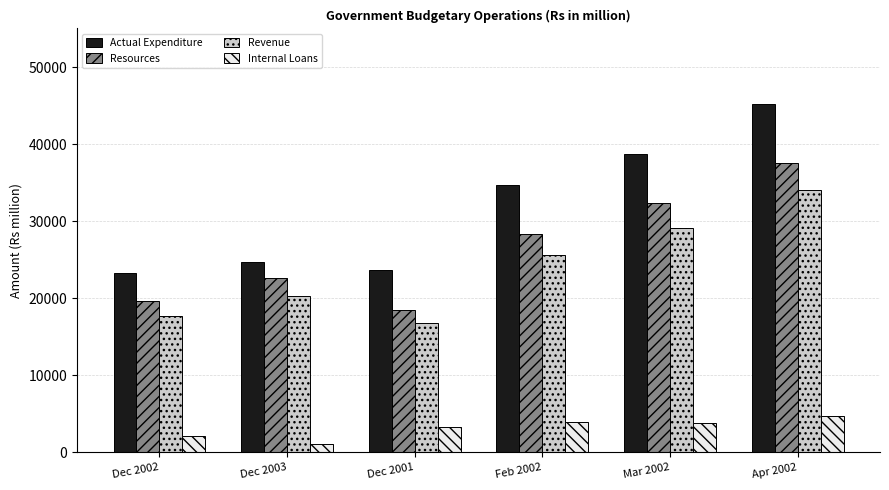

Count the number of data series in this chart.

4